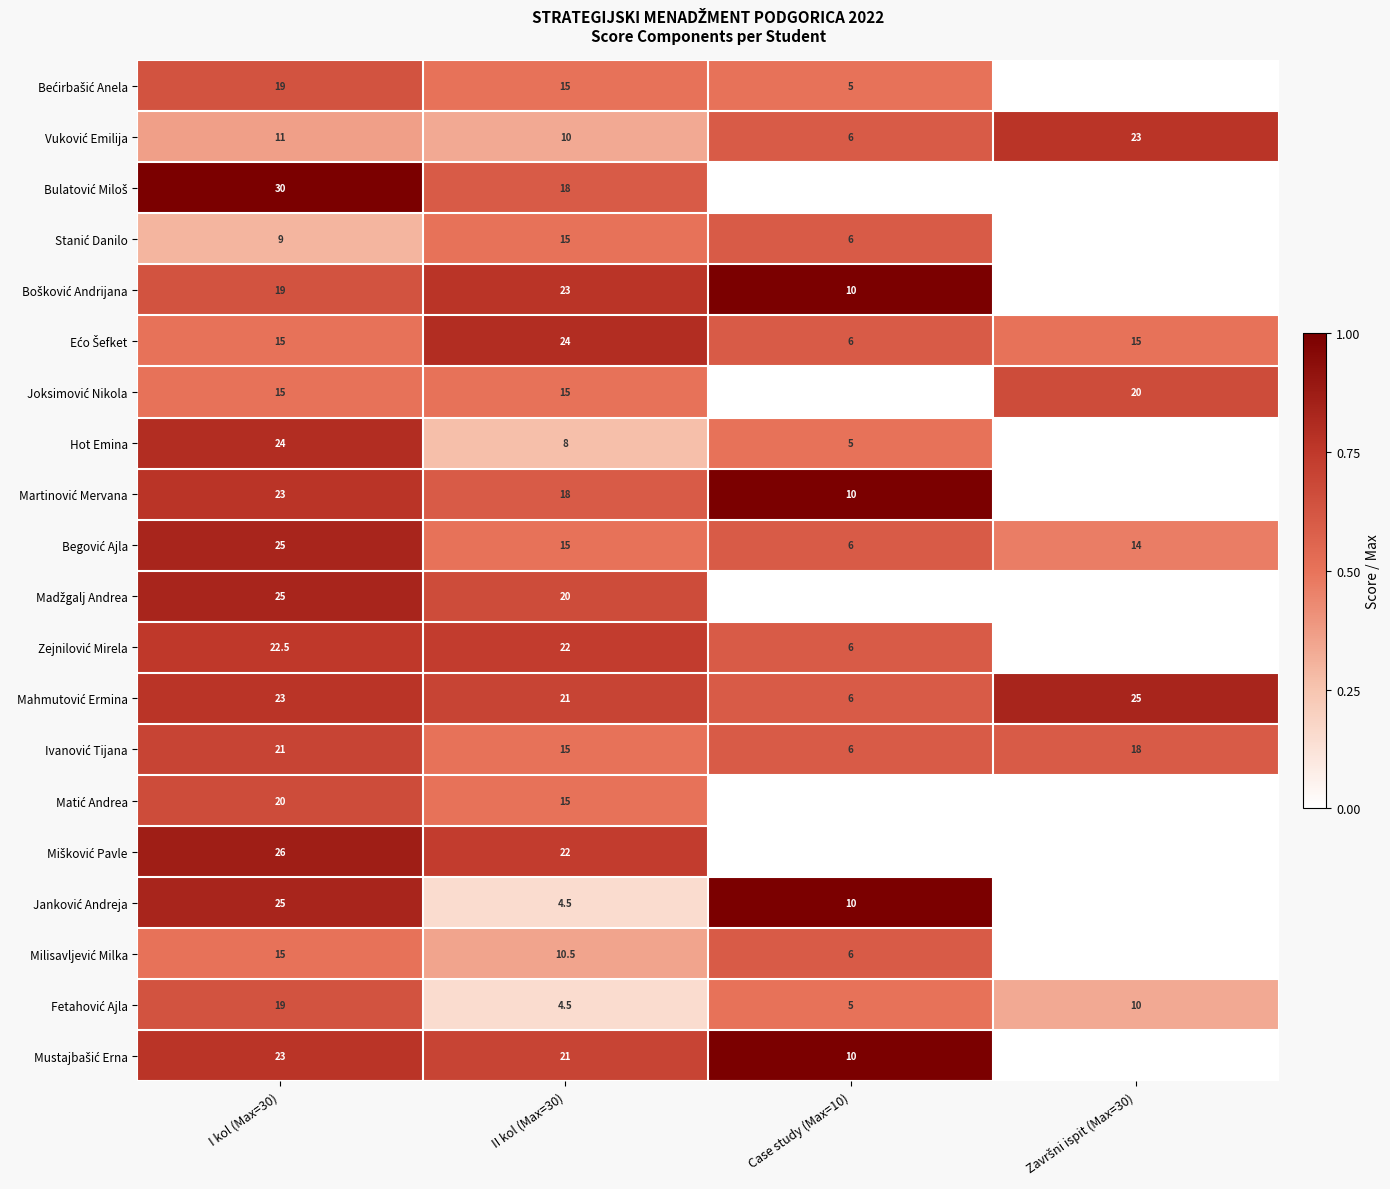

What is the spread (max minus min) of values at II kol (Max=30)?

19.5